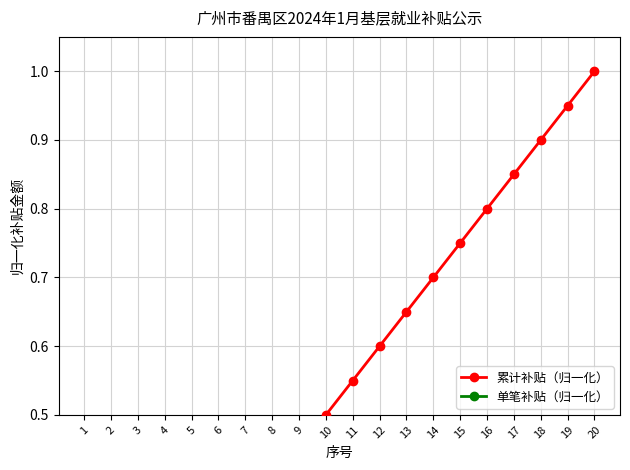

True or false: 累计补贴（归一化） and 单笔补贴（归一化） cross at least once.

False